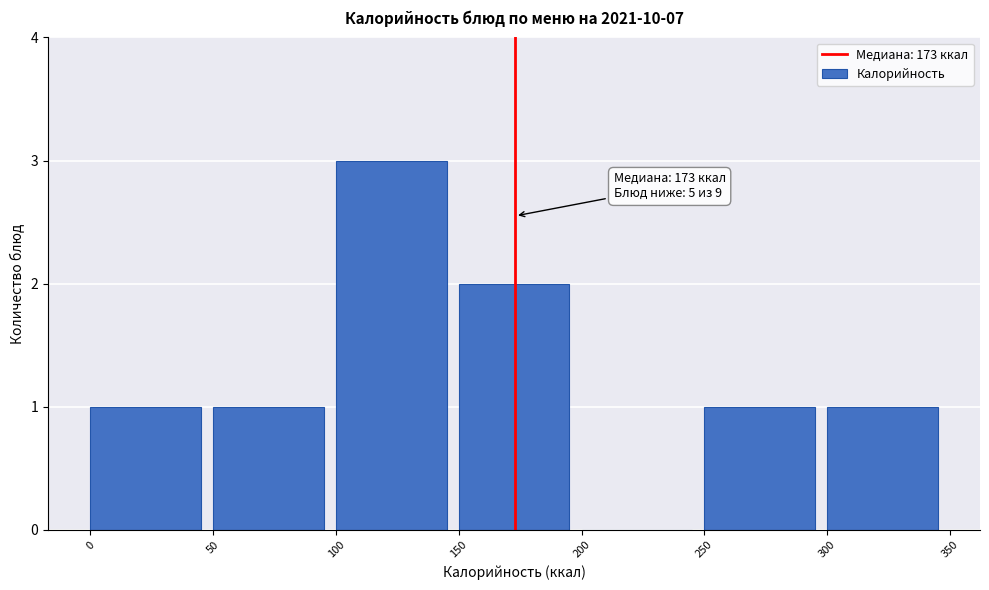

Over which range of the x-axis is the bar tallest?

100 to 150